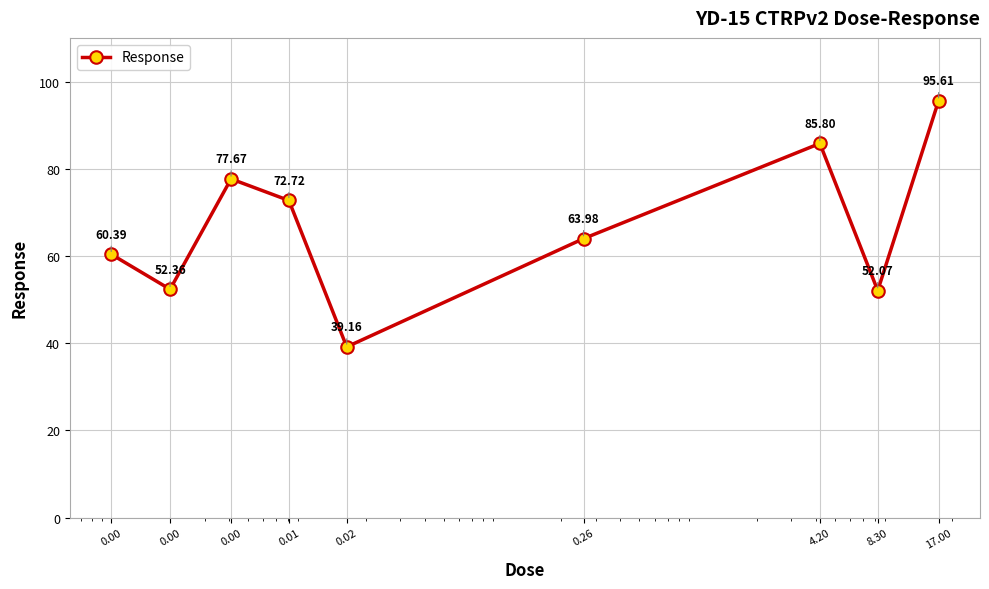

What is the greatest value displayed?

95.6